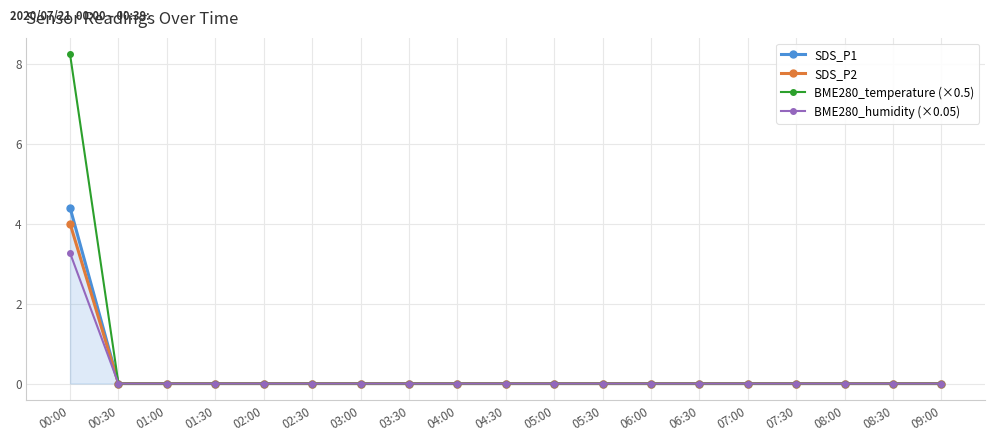

At which category does the chart reach its peak across all series?

00:00